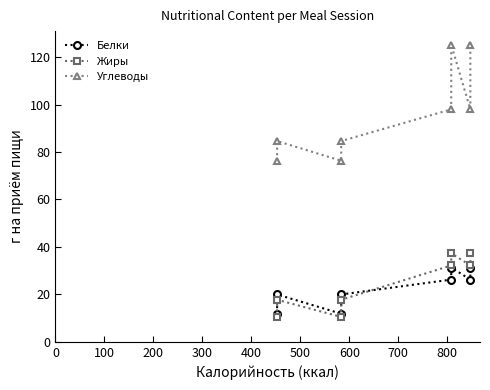

The value of Белки at 200 is 7.2. True or false?

False